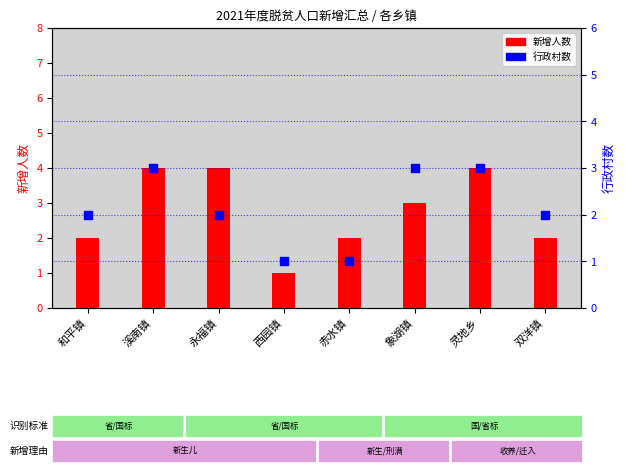

Which series reaches the maximum Y coordinate?

新增人数